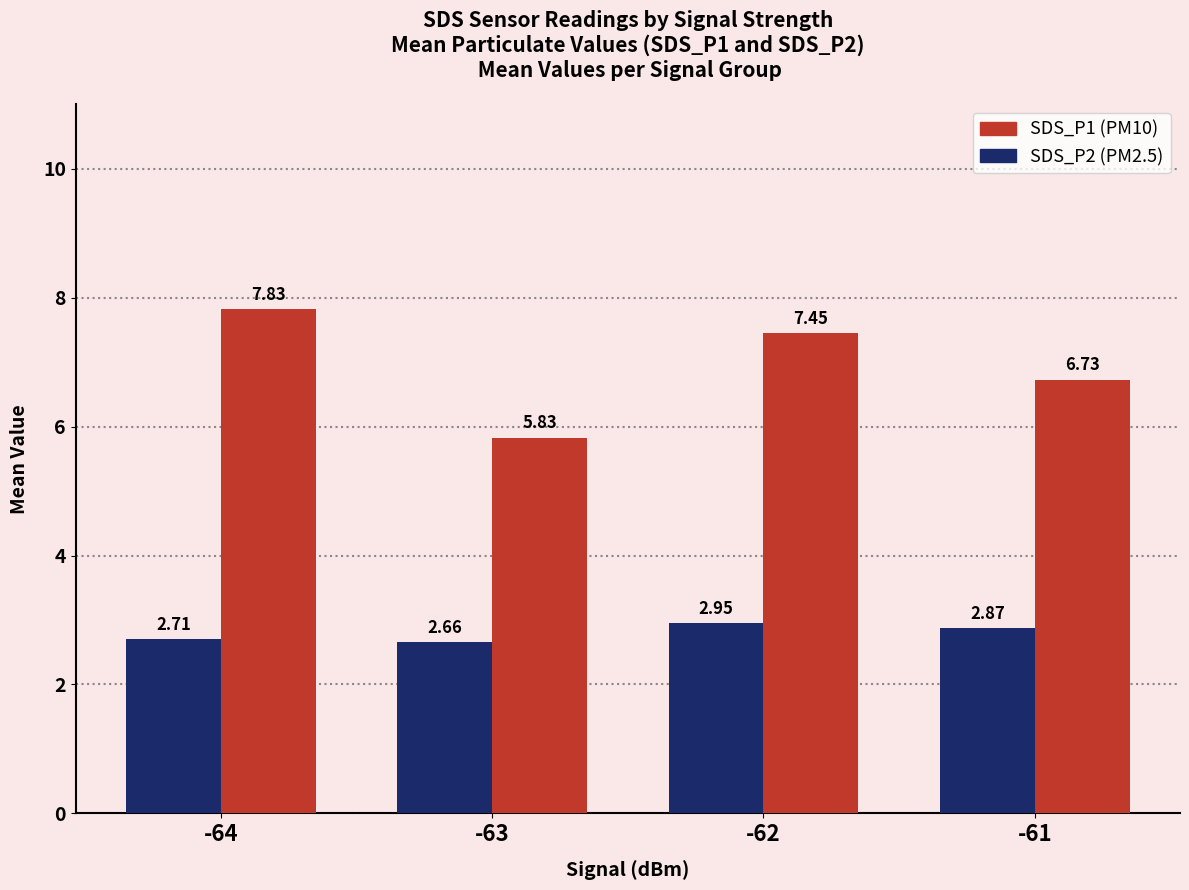

What is the total value across all series at -61?

9.6